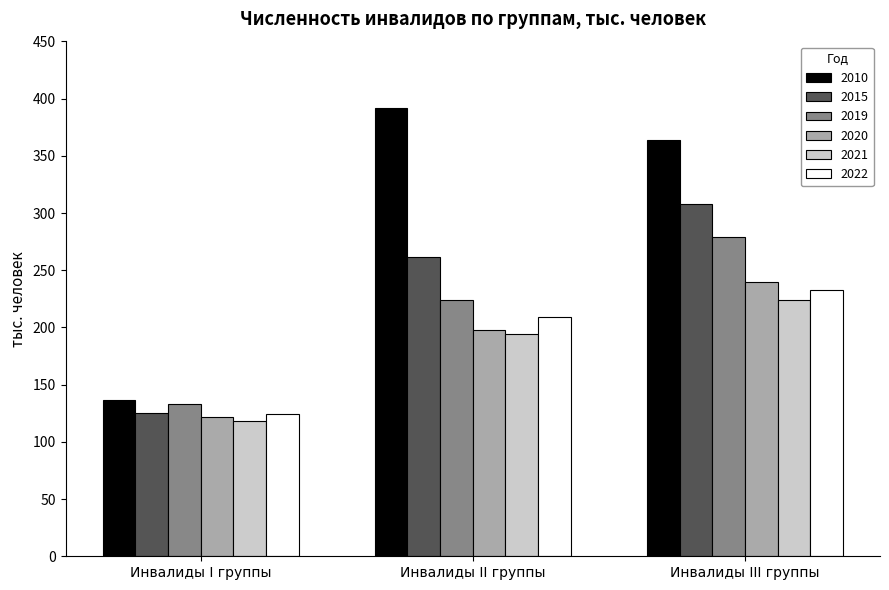

Reading right to left, extract all data points from this chart.

2010: Инвалиды III группы=364	Инвалиды II группы=392	Инвалиды I группы=137
2015: Инвалиды III группы=308	Инвалиды II группы=262	Инвалиды I группы=125
2019: Инвалиды III группы=279	Инвалиды II группы=224	Инвалиды I группы=133
2020: Инвалиды III группы=240	Инвалиды II группы=198	Инвалиды I группы=122
2021: Инвалиды III группы=224	Инвалиды II группы=194	Инвалиды I группы=118
2022: Инвалиды III группы=233	Инвалиды II группы=209	Инвалиды I группы=124